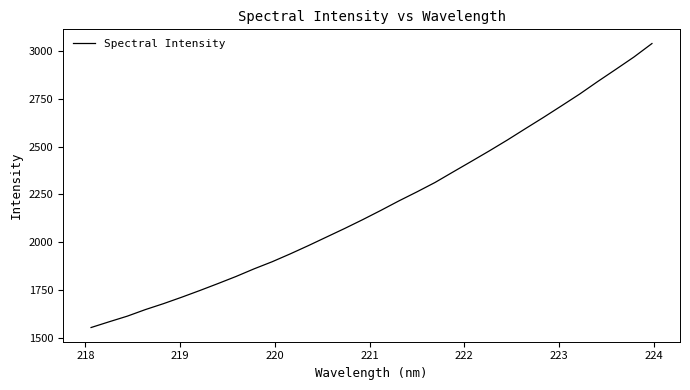

True or false: there are more than 0 points higher than both neighbors.

False